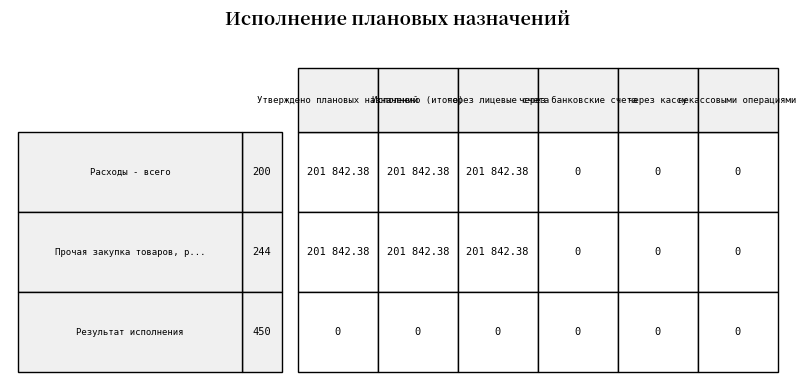

At Расходы - всего, list the series in order from largest to smallest.

Утверждено плановых назначений, Исполнено (итого), через лицевые счета, через банковские счета, через кассу, некассовыми операциями